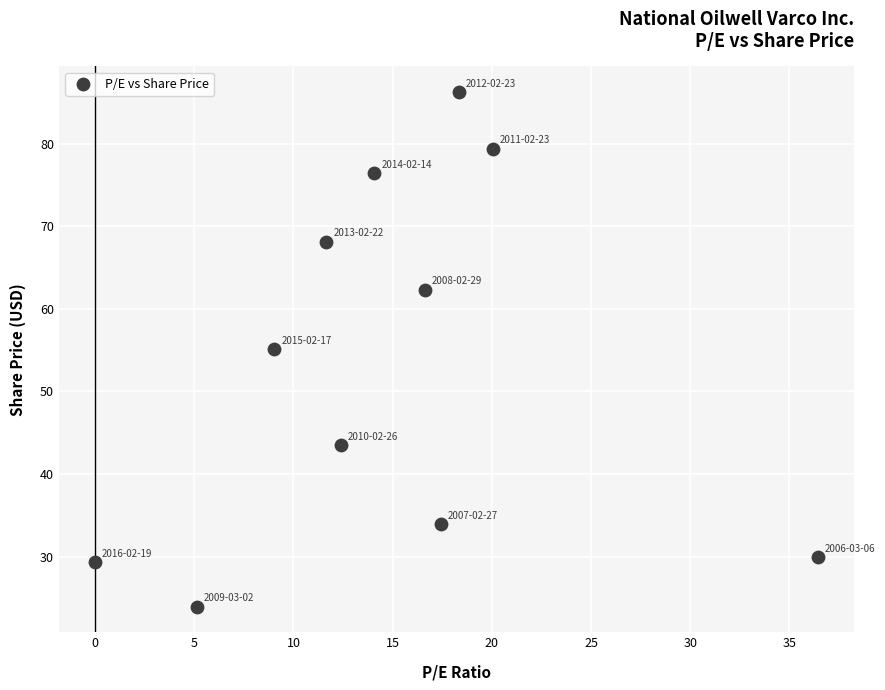

What is the range of X values (max minus min)?

36.4